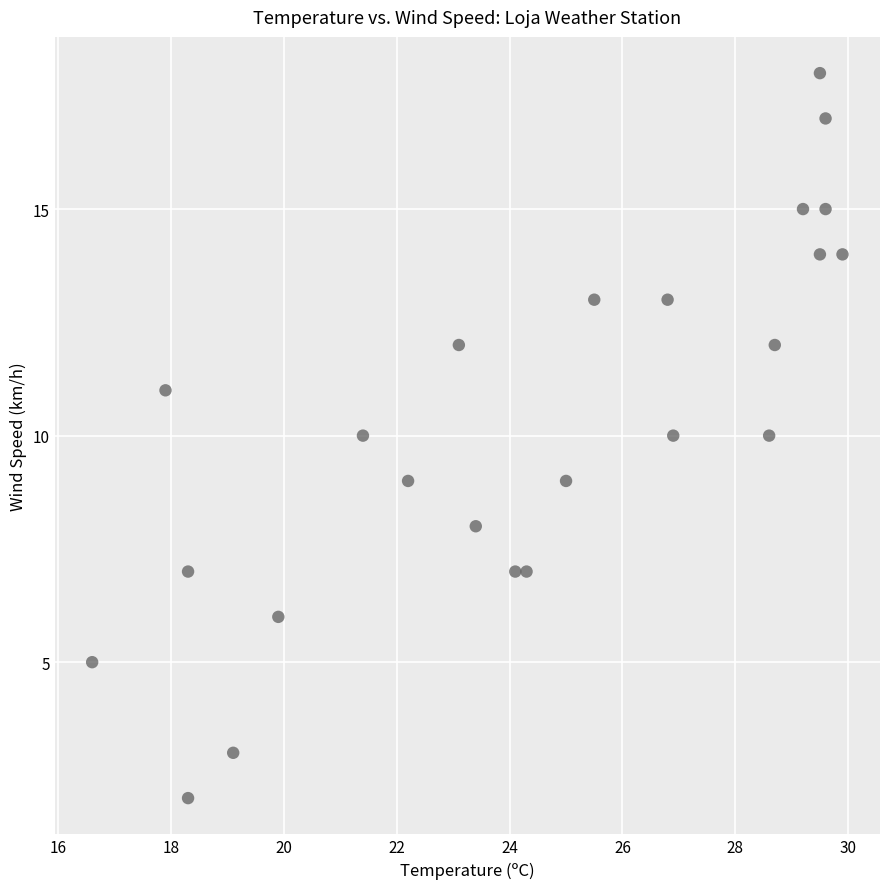

What is the range of Y values (max minus min)?

16